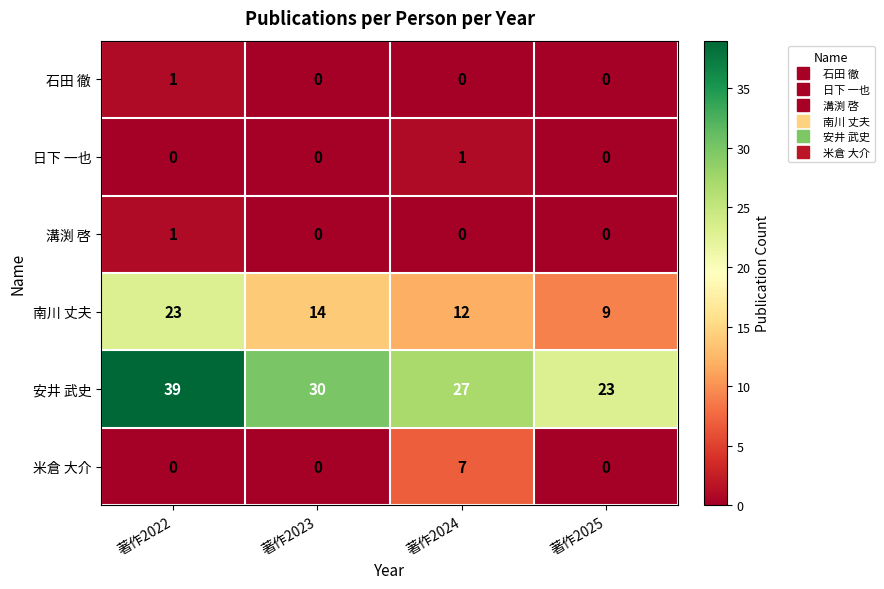

At which label does 安井 武史 first exceed 30?

著作2022